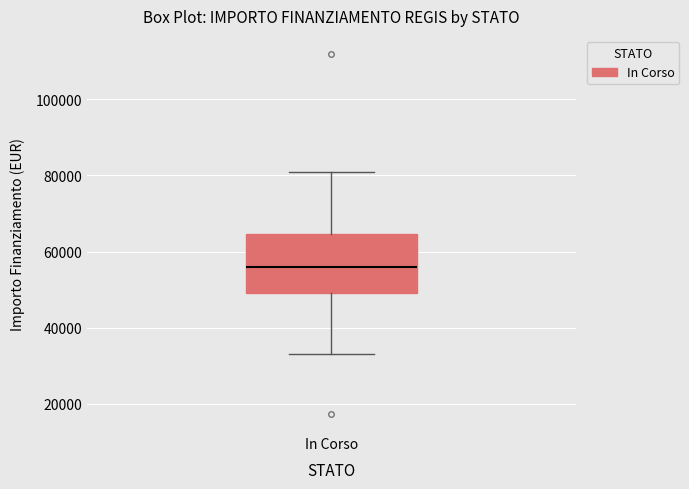

Where is the lower edge of the box for In Corso on the y-axis? The values are not printed on the chart, so give them approximately, as read against the axis.

50000